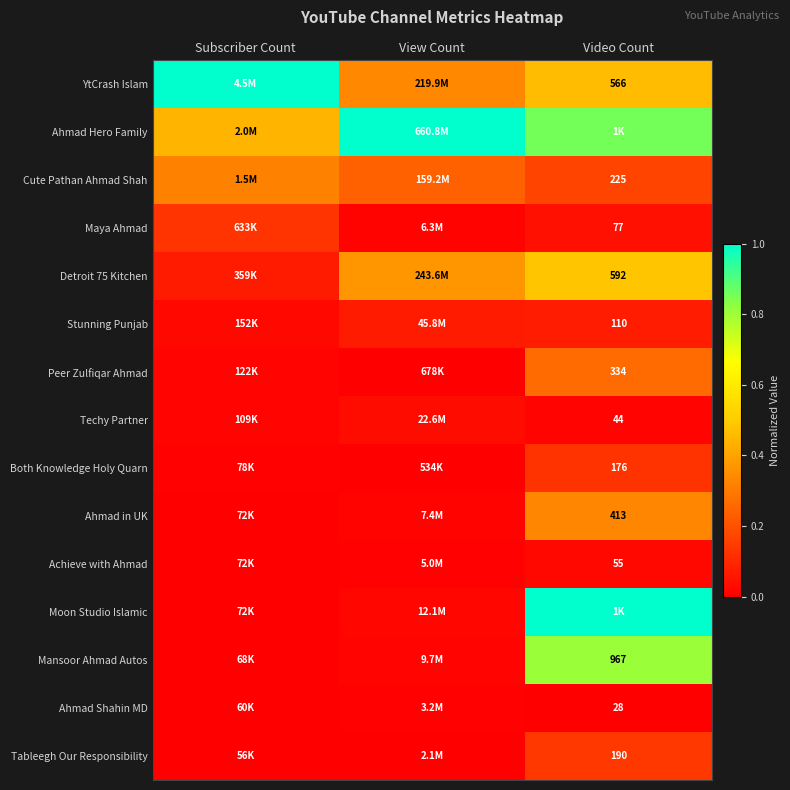

Is the value of Detroit 75 Kitchen at Video Count greater than the value of Maya Ahmad at Video Count?

Yes